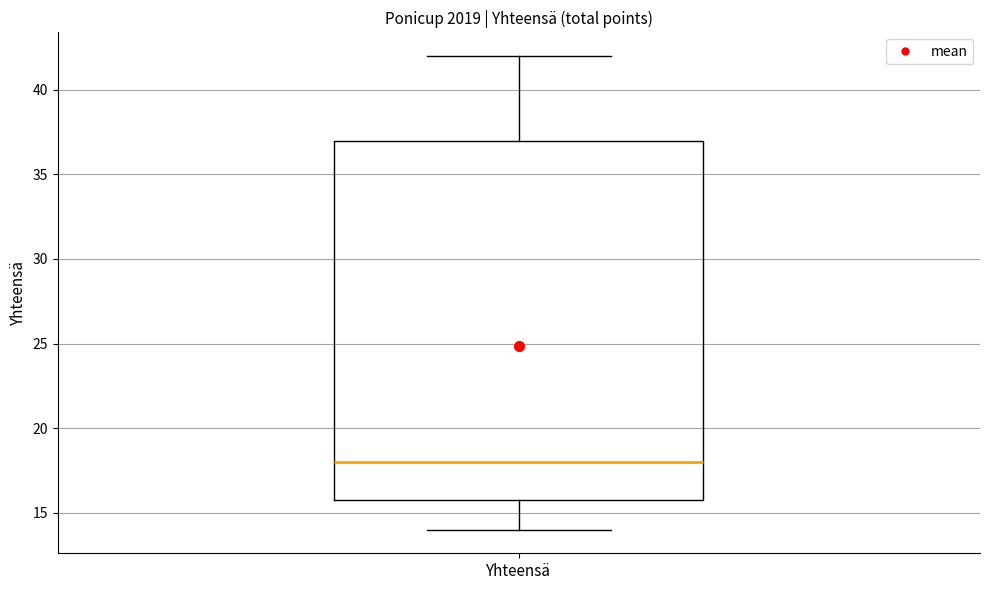

Where is the lower edge of the box for Yhteensä on the y-axis? The values are not printed on the chart, so give them approximately, as read against the axis.

16